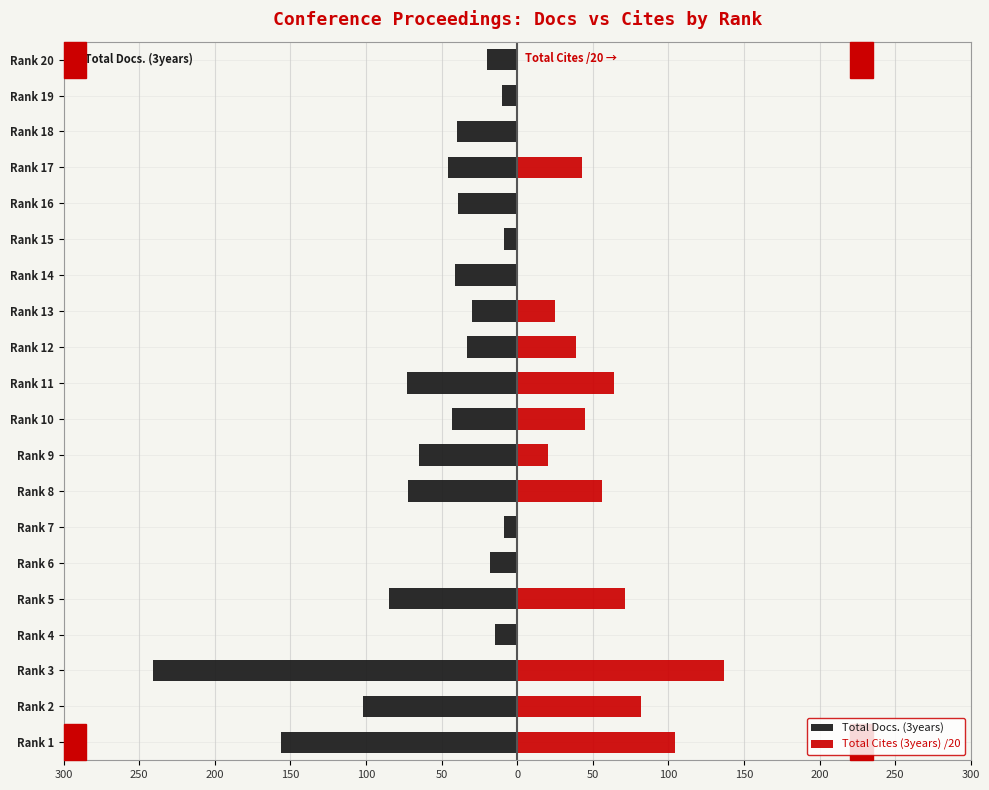

At Rank 10, list the series in order from largest to smallest.

Total Cites (3years) /20, Total Docs. (3years)